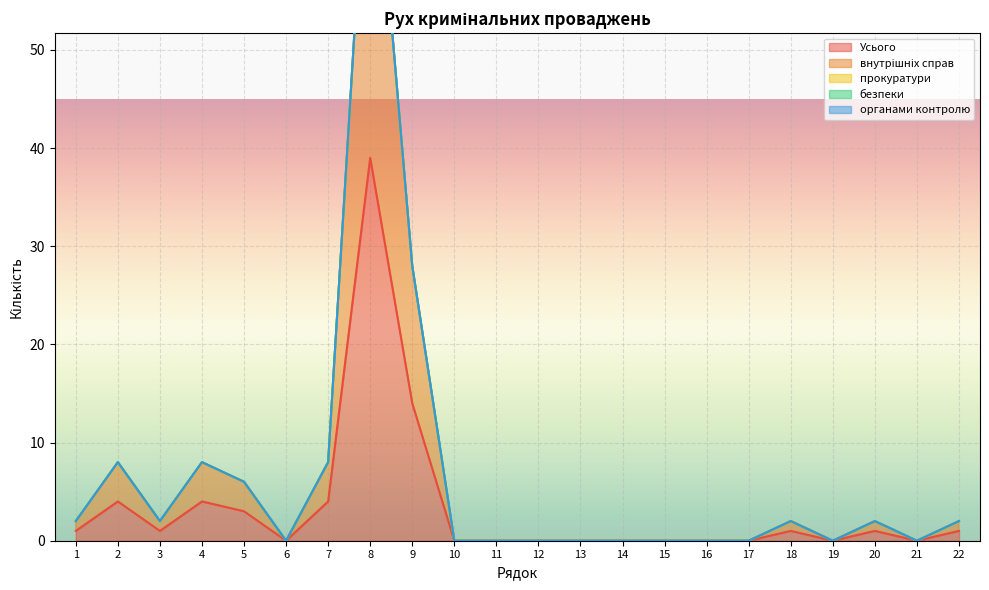

Count the number of categories in the chart.

22